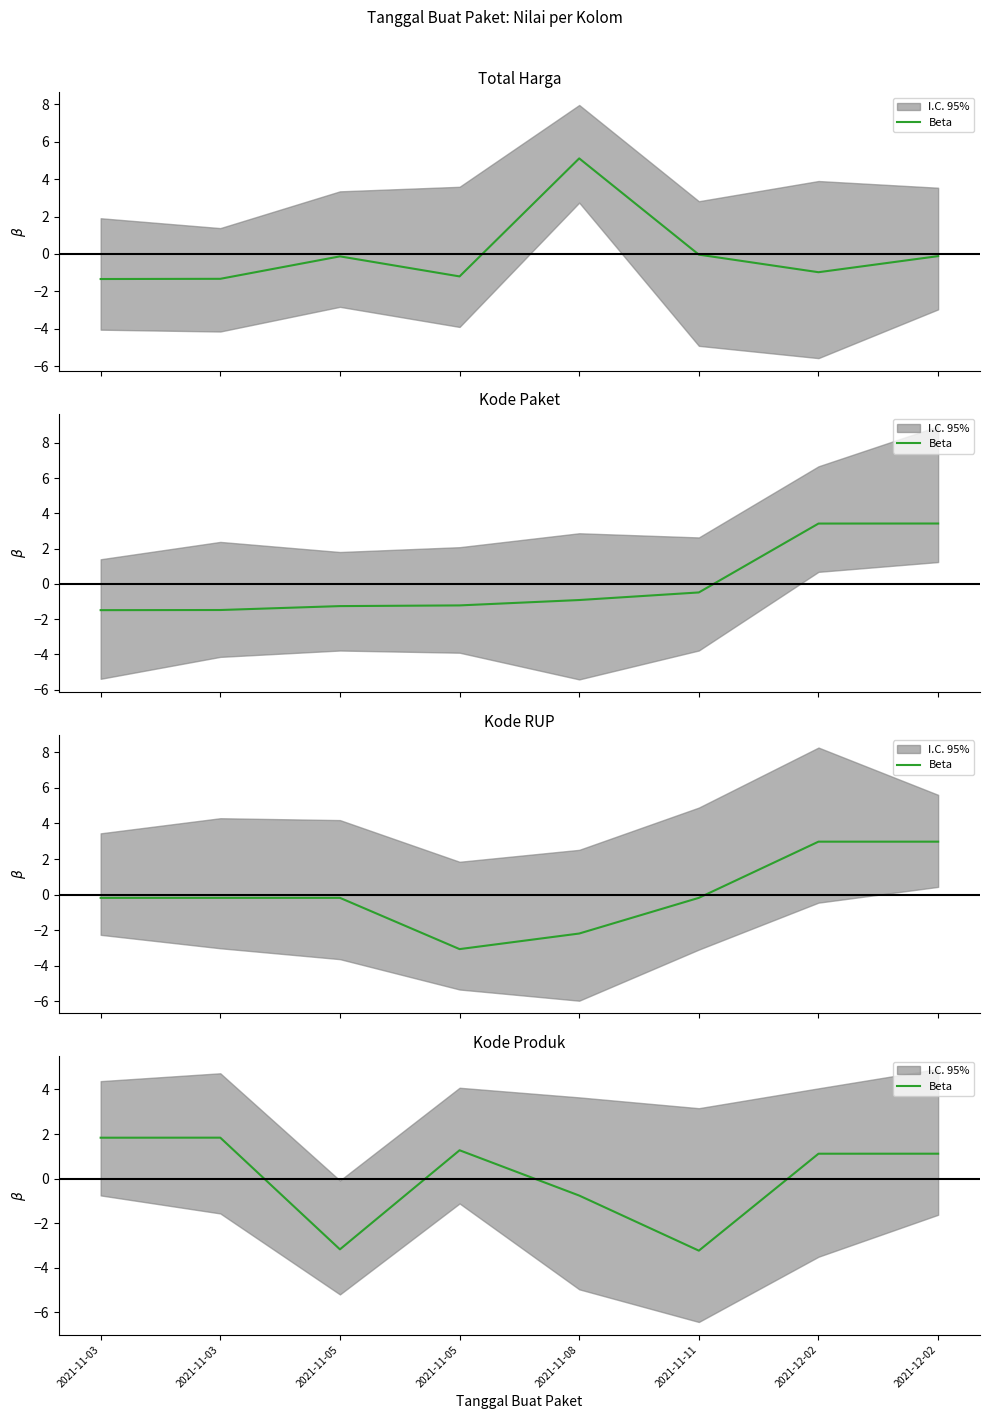

What is the ratio of the value at 2021-12-02 to the value at 2021-12-02?

1.0